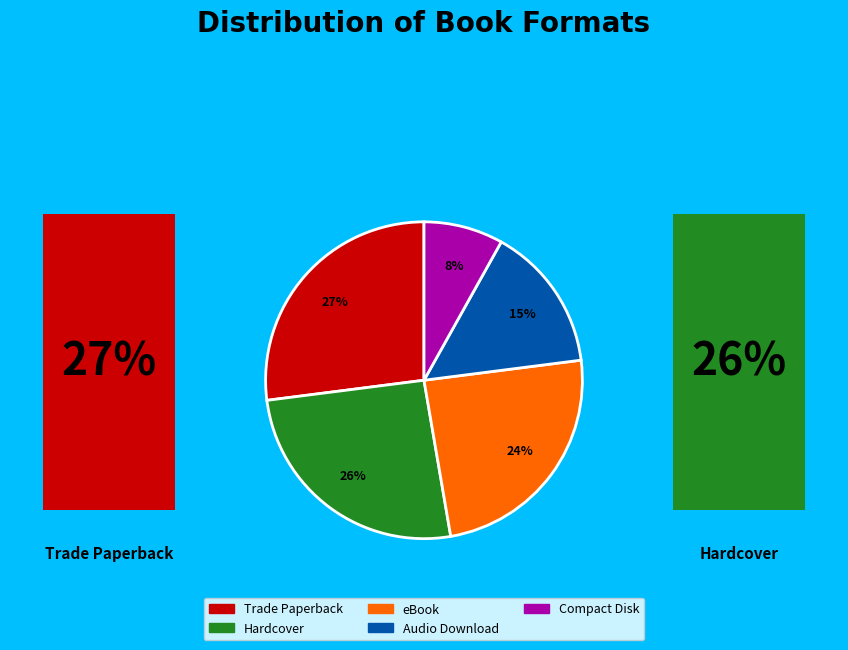

True or false: eBook accounts for 24% of the total.

True